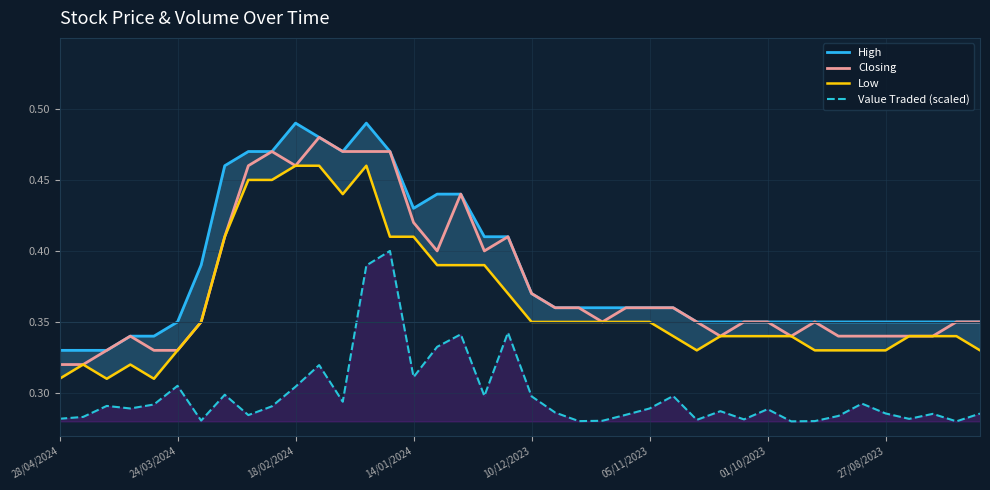

True or false: Low and Closing intersect in this chart.

False